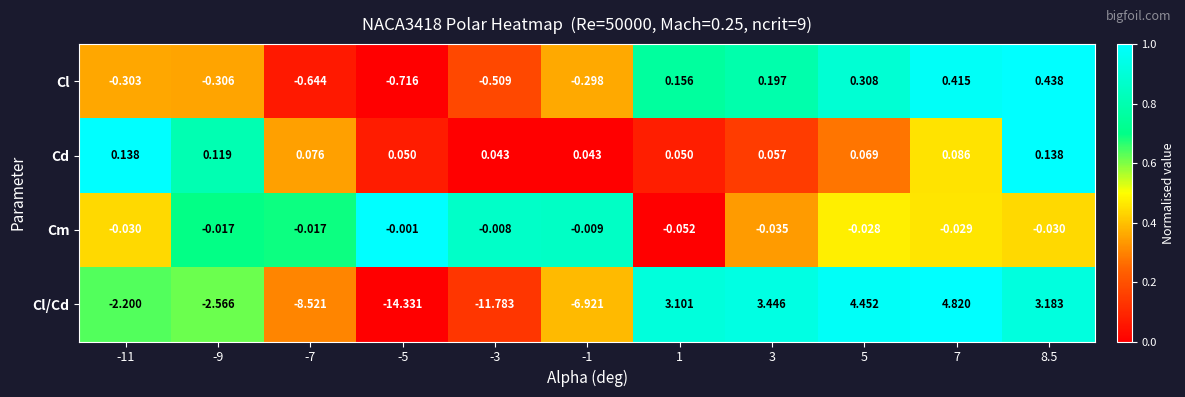

Between -11 and -1, which series saw the biggest shift?

Cl/Cd